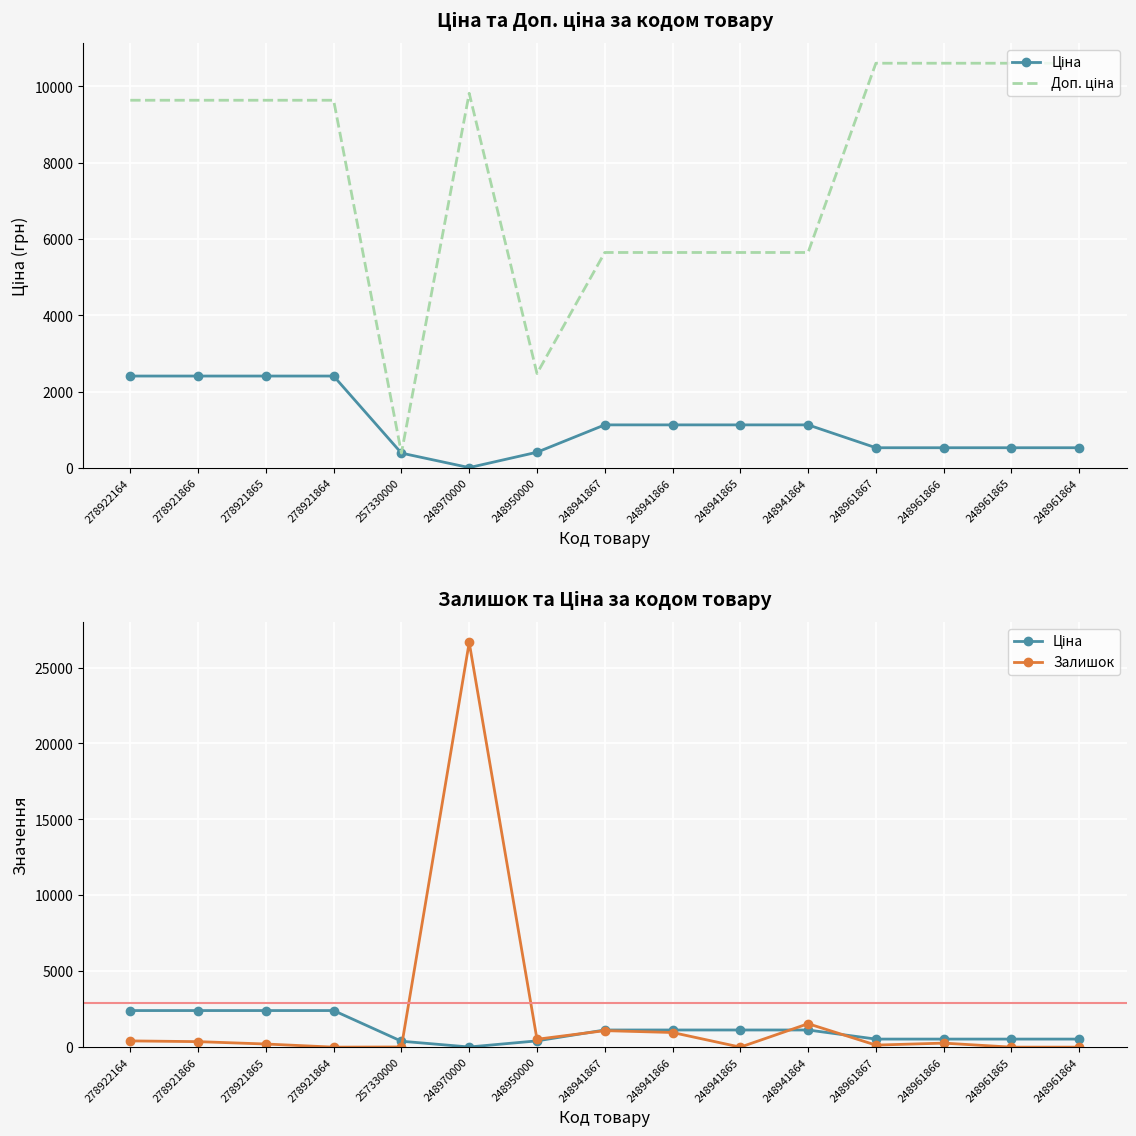

How many interior local valleys does the Залишок series have?

4